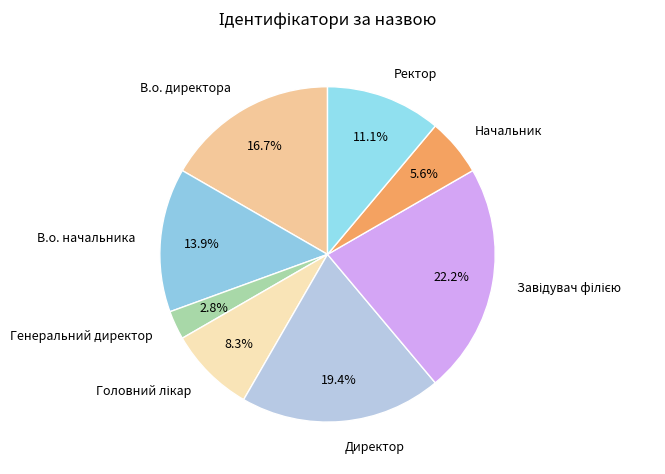

The Ректор slice represents 5% of the pie. True or false?

False